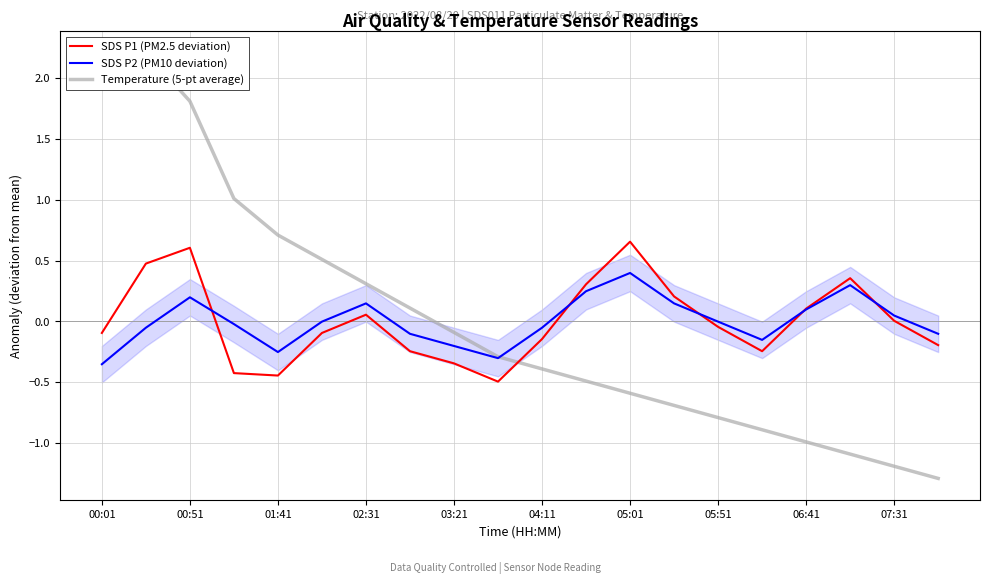

The SDS P2 (PM10 deviation) series shows 0.2 at 00:51. True or false?

True